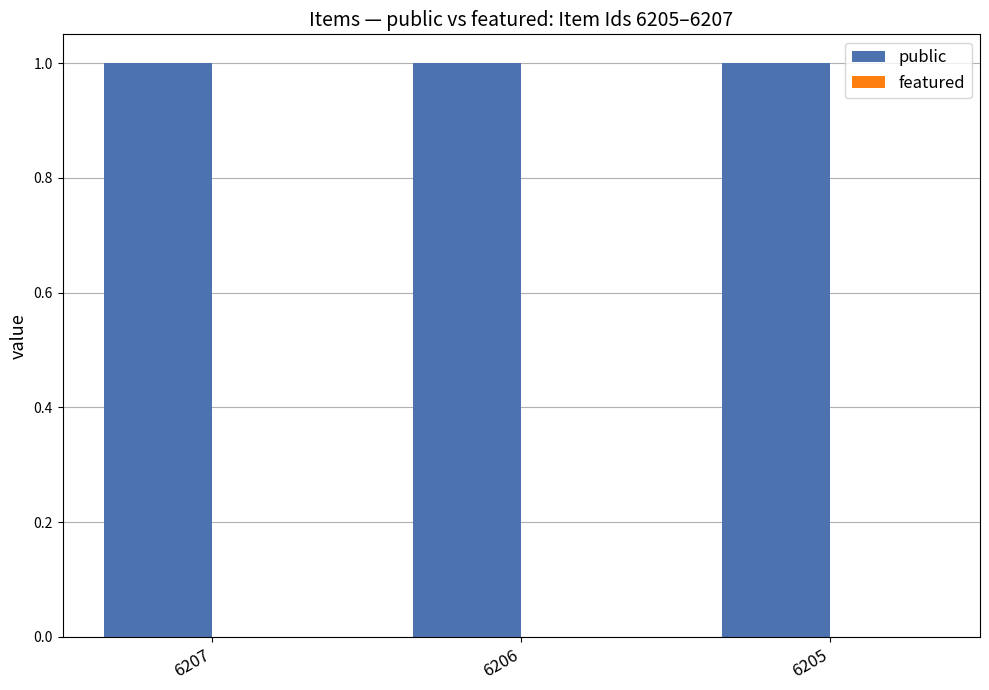

How many groups of bars are there?

3